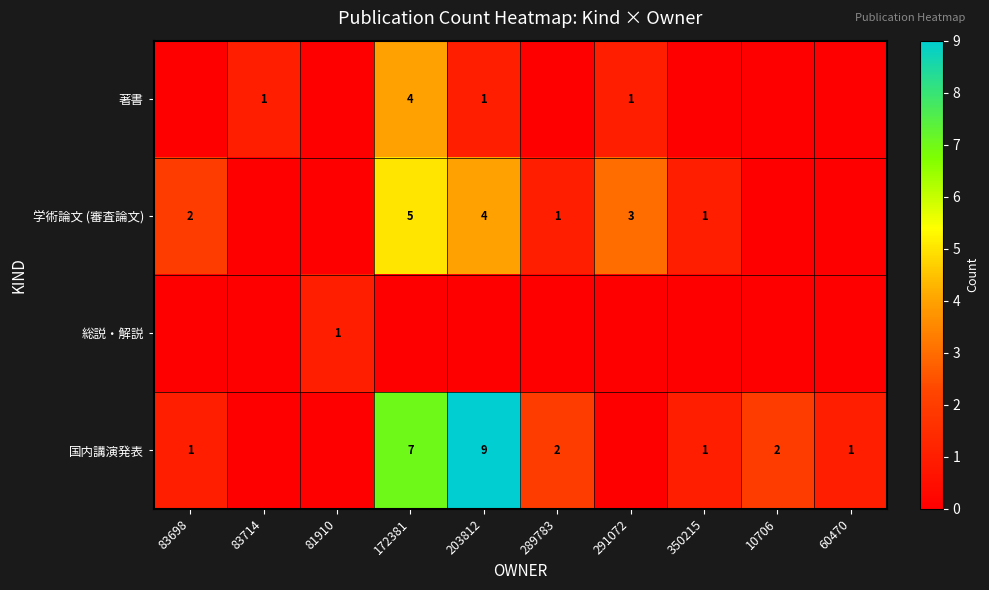

Which has a higher value, 83714 or 172381?

172381